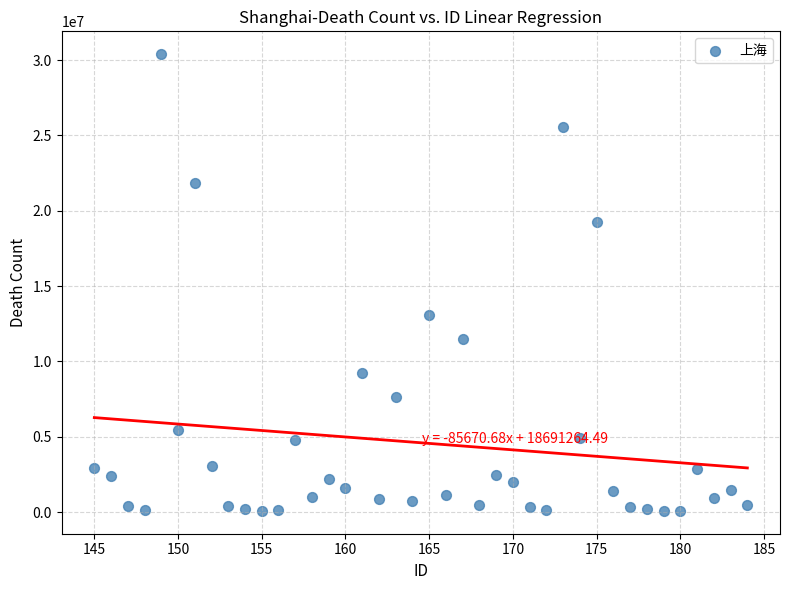

What is the range of X values (max minus min)?

39